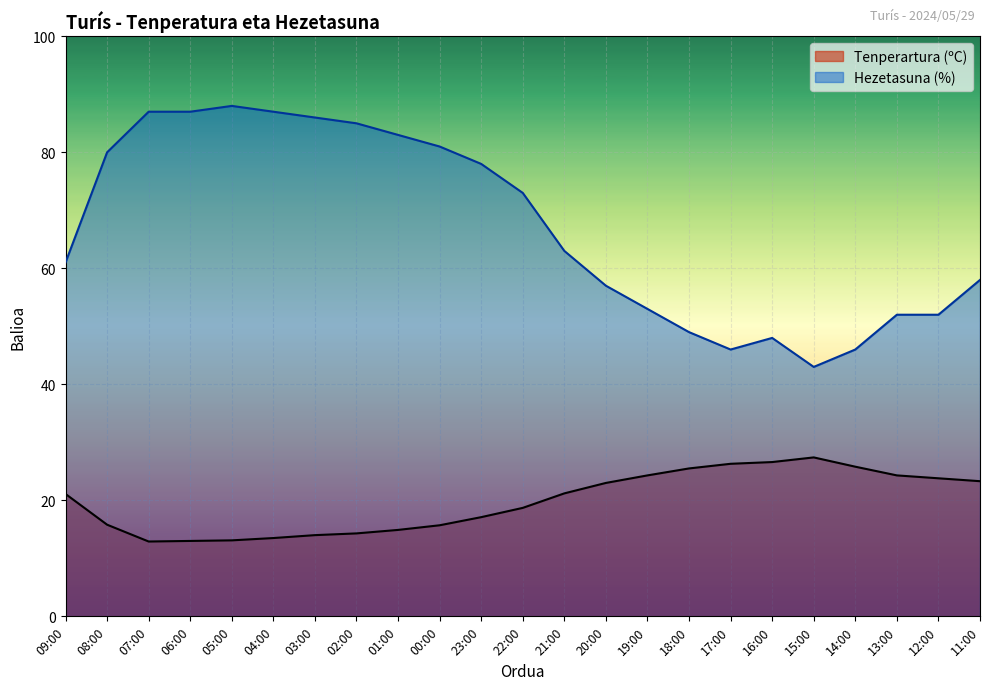

What position from the right is 21:00?

11